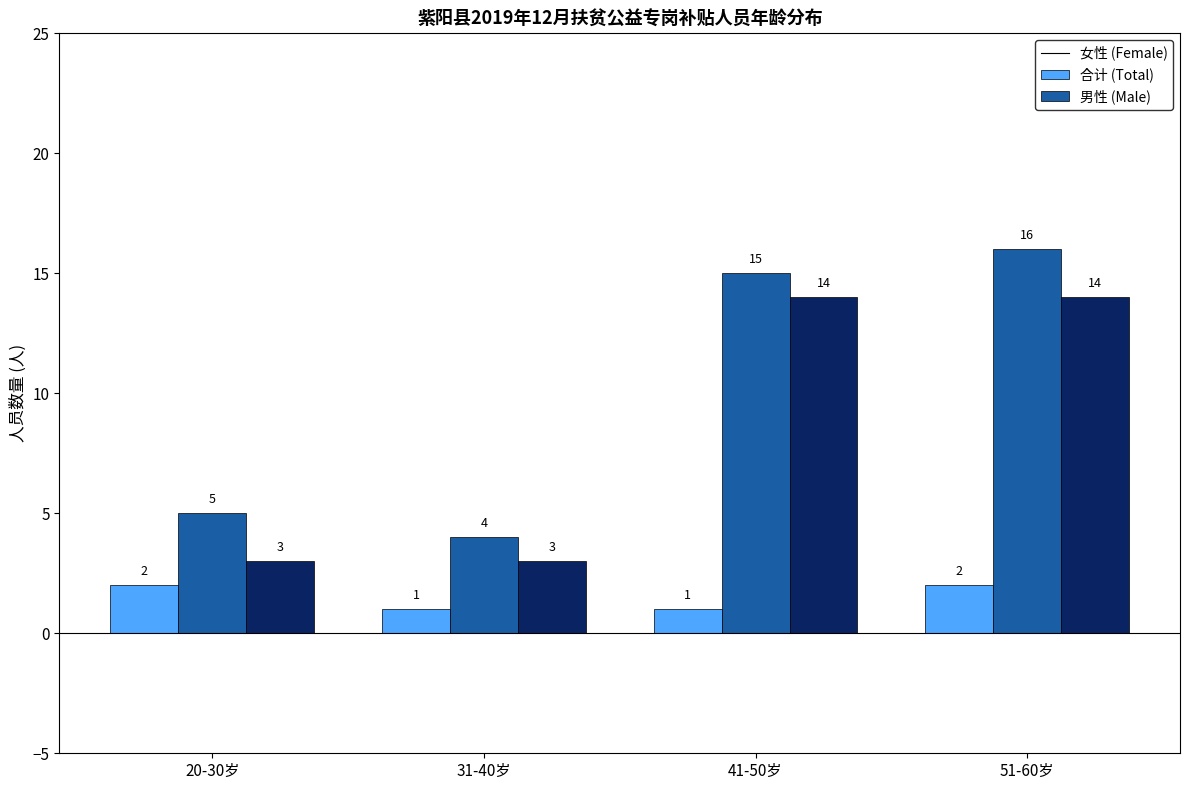

Does the chart contain any negative values?

No